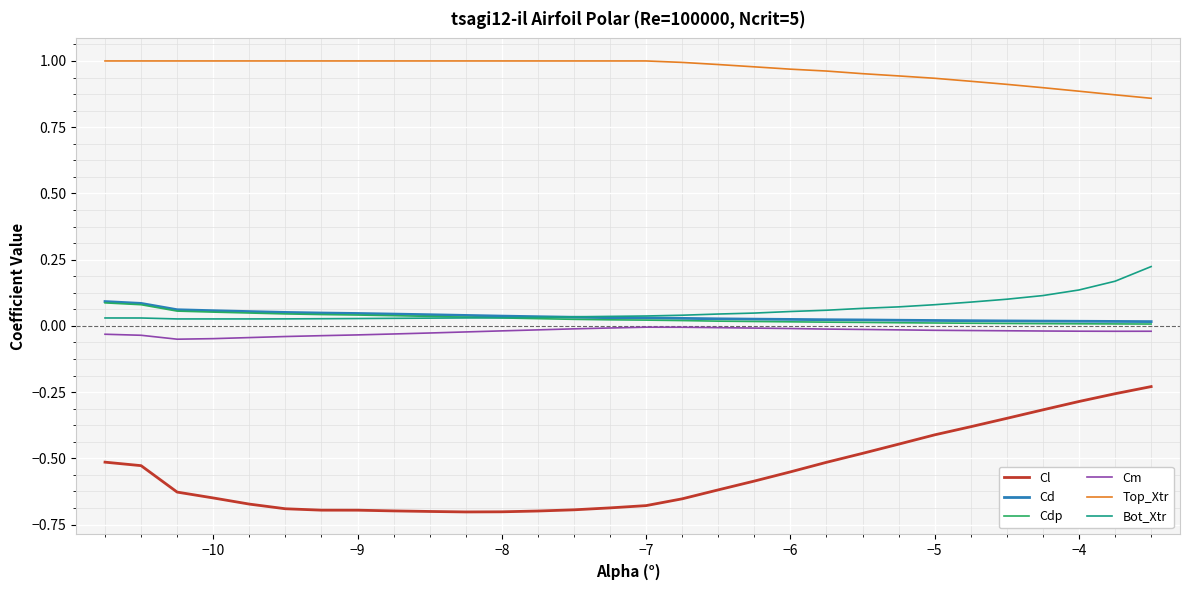

Does the chart display data point markers on the line(s)?

No